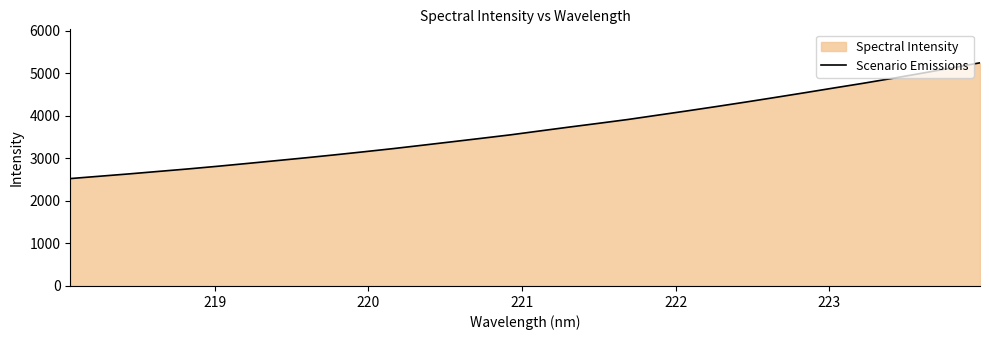

How many series are shown in this chart?

1